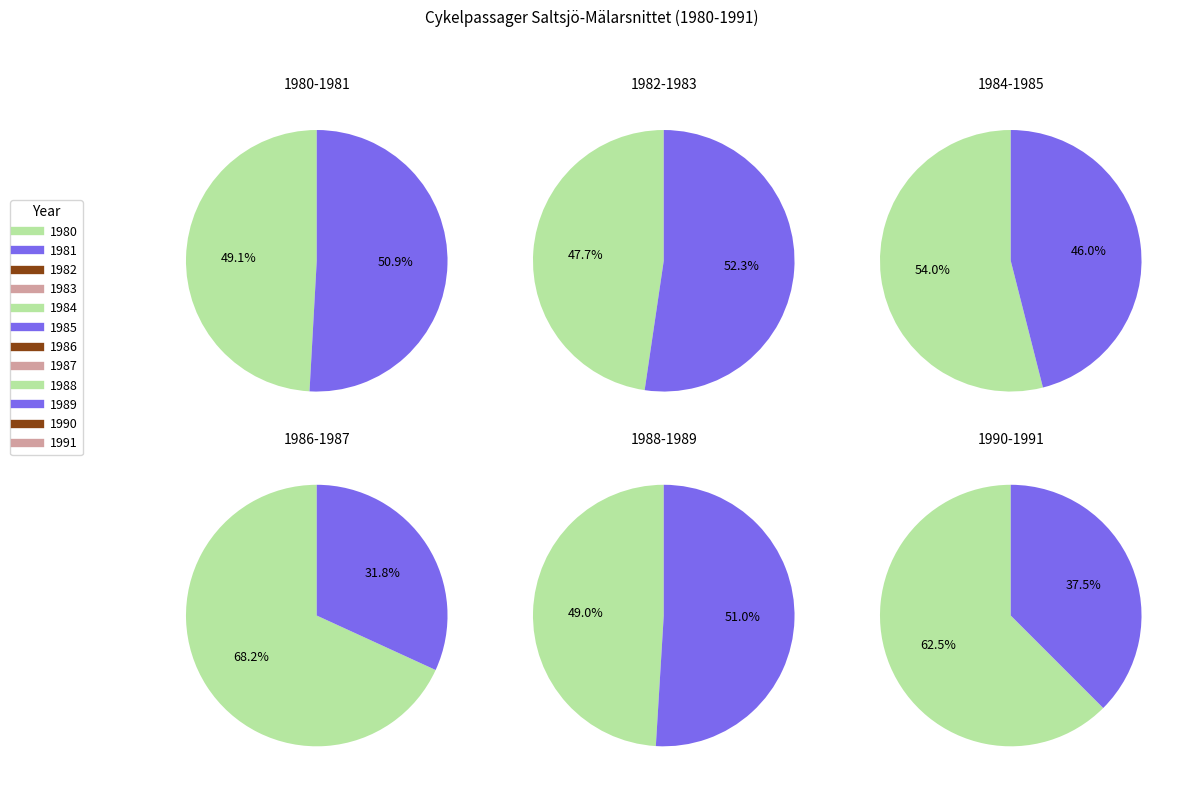

What is the largest slice in the pie chart?

1984